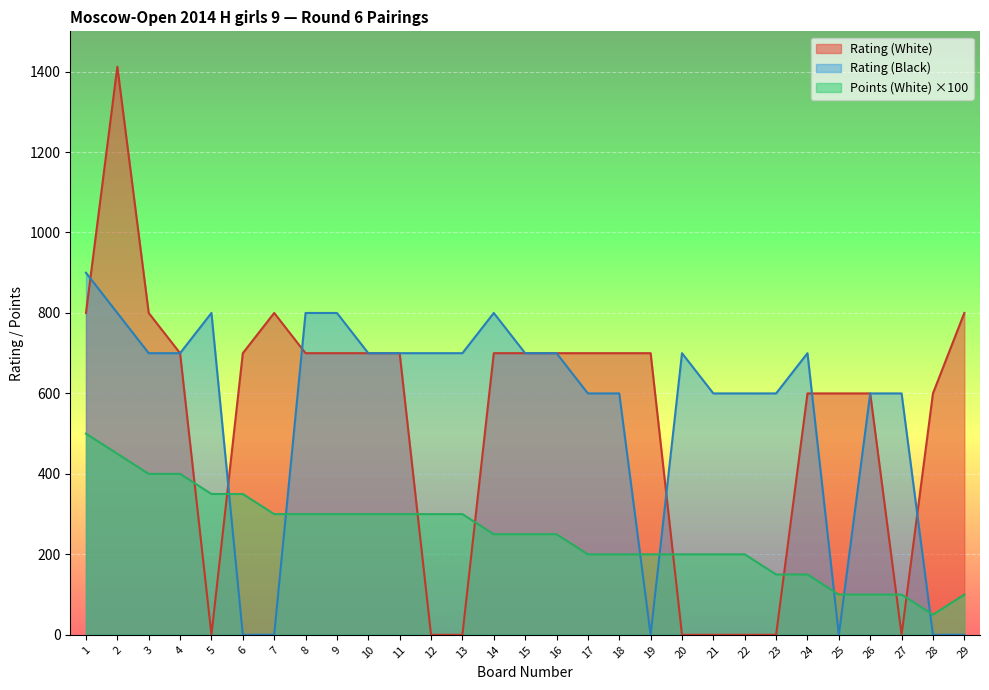

At which category is the sum across all series the highest?

2